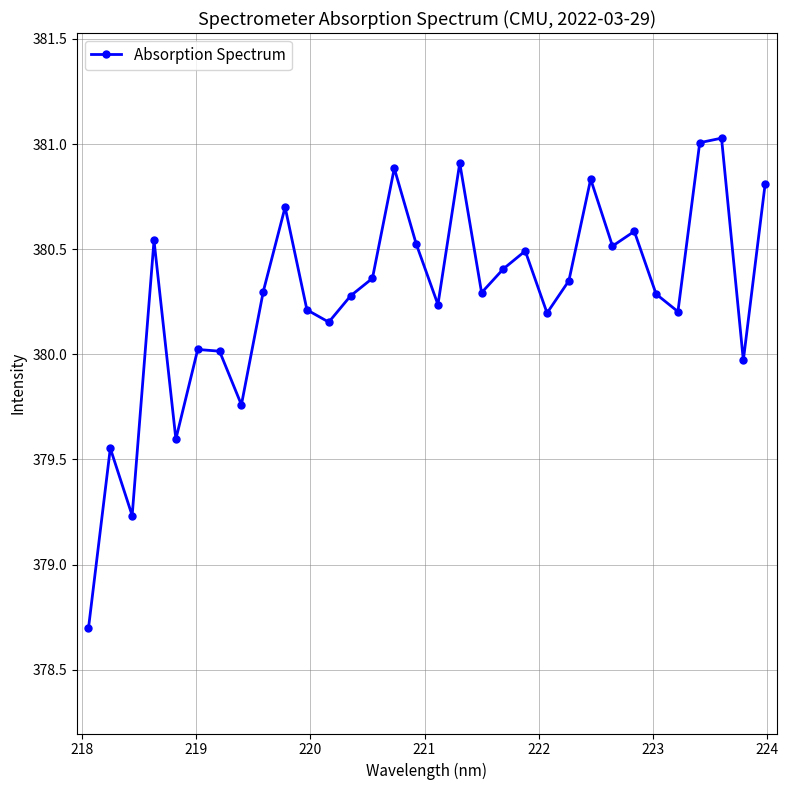

Does the chart have visible grid lines?

Yes